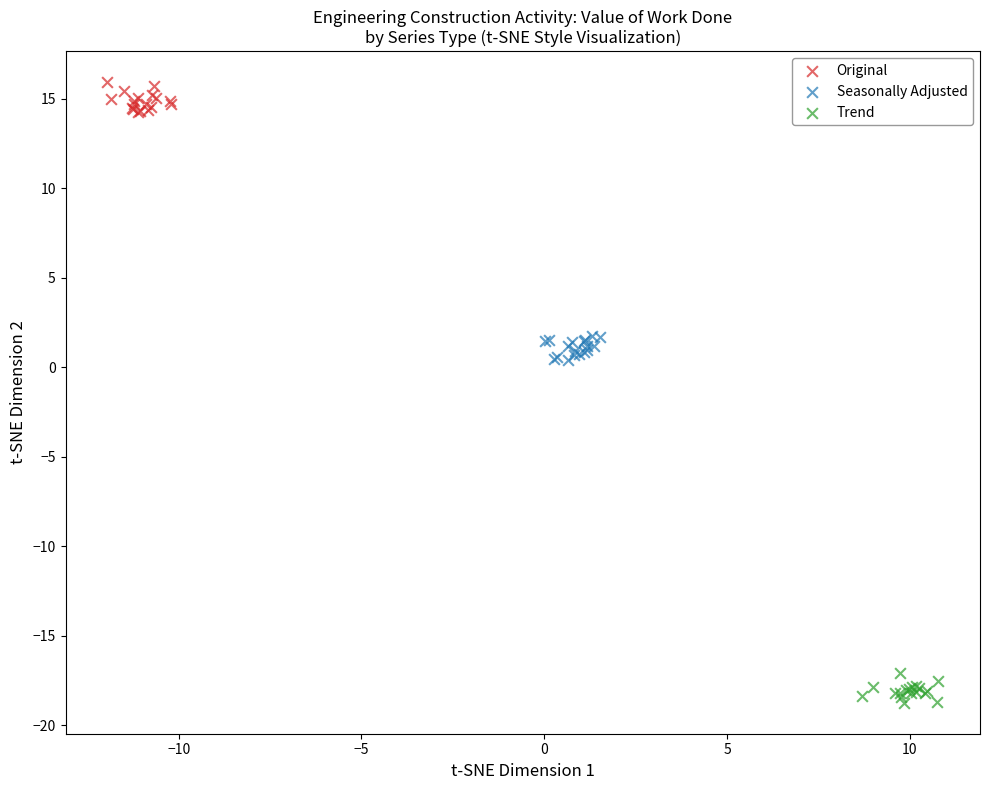

Which series contains the lowest Y value?

Trend